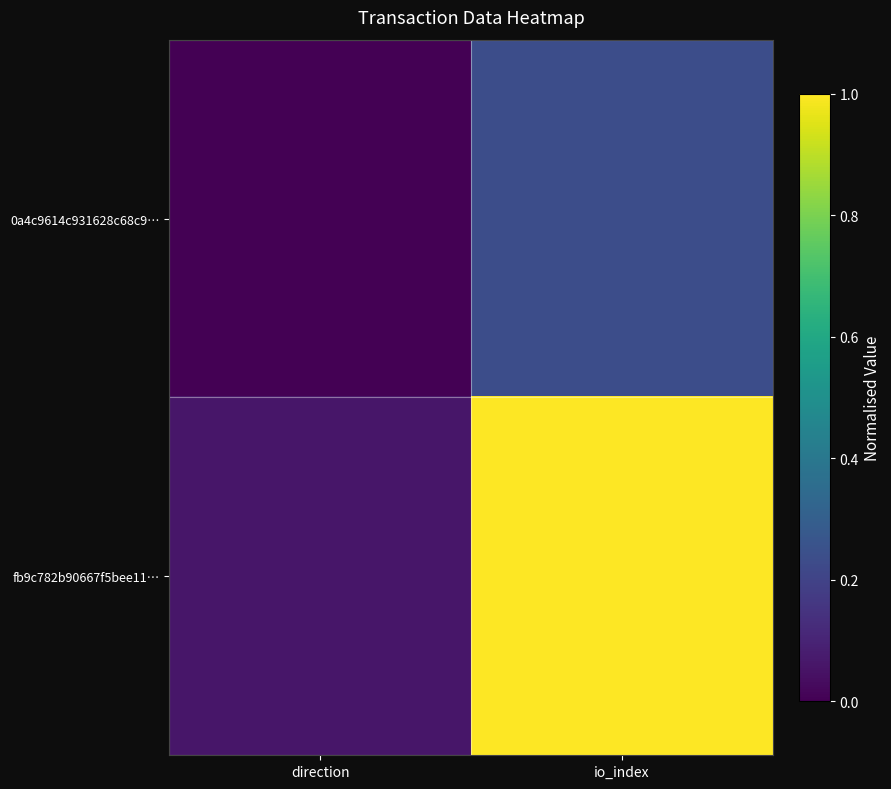

Reading right to left, extract all data points from this chart.

0a4c9614c931628c68c9…: io_index=0.2	direction=0.0
fb9c782b90667f5bee11…: io_index=1.0	direction=0.1